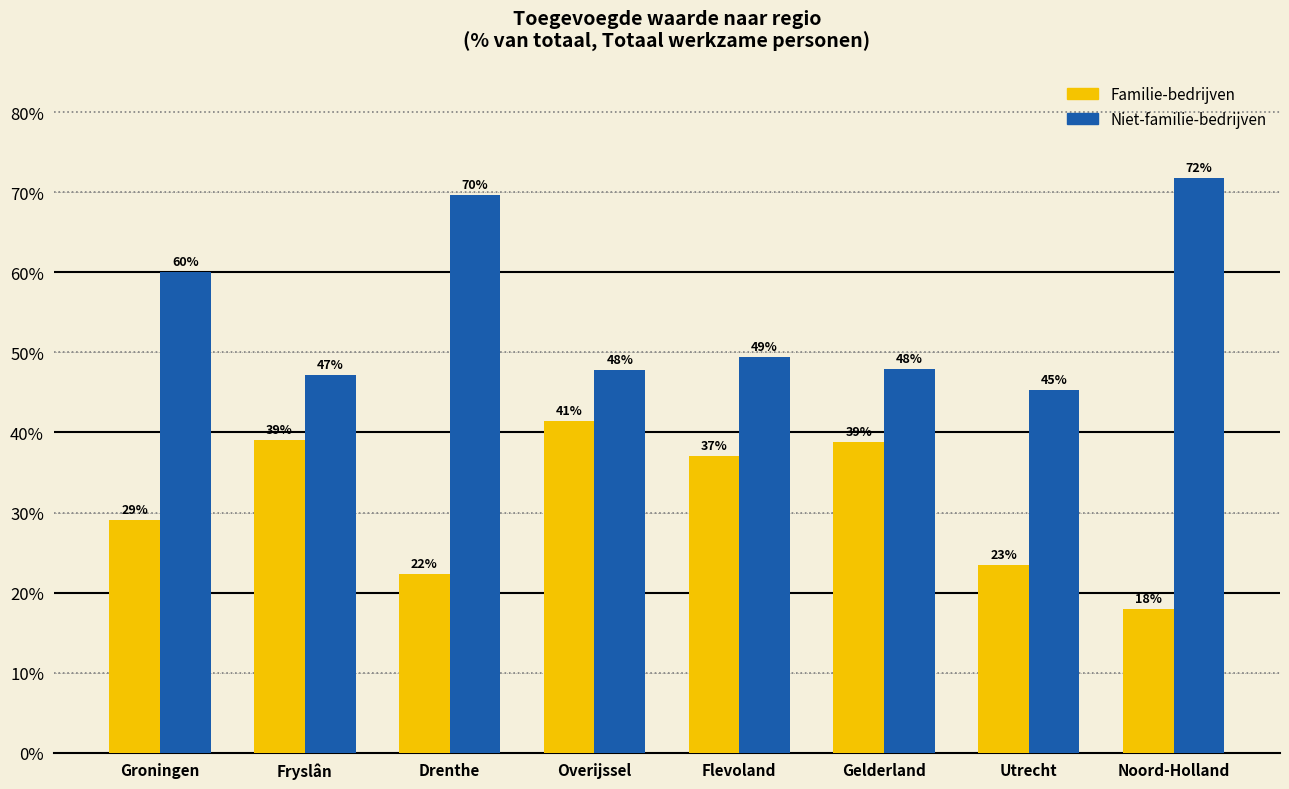

Are the bars horizontal?

No